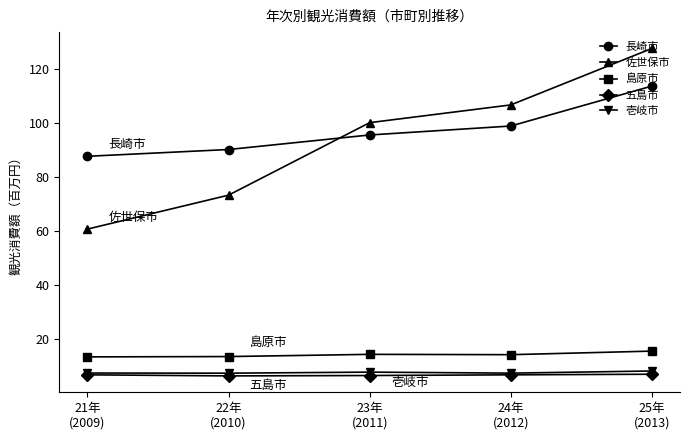

The 佐世保市 series shows 100.1 at 23年
(2011). True or false?

True